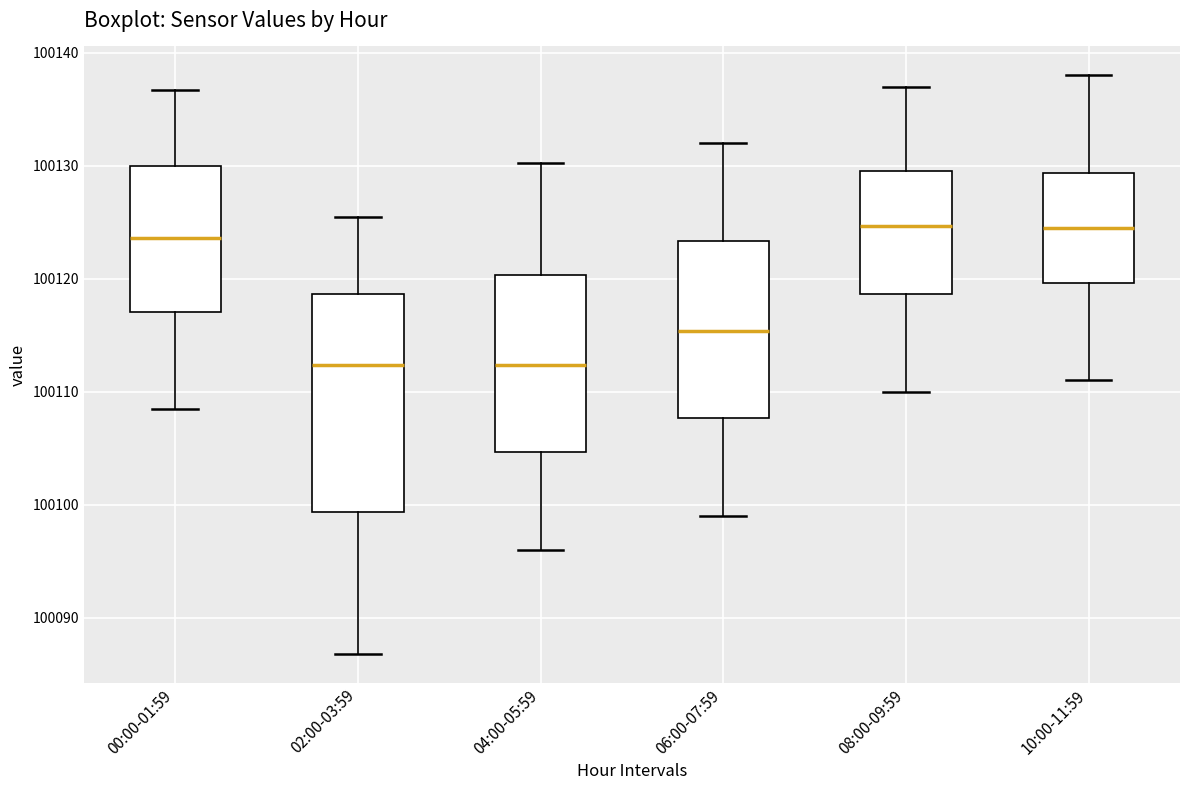

Which box is the tallest, from its lower edge to its upper edge?

02:00-03:59